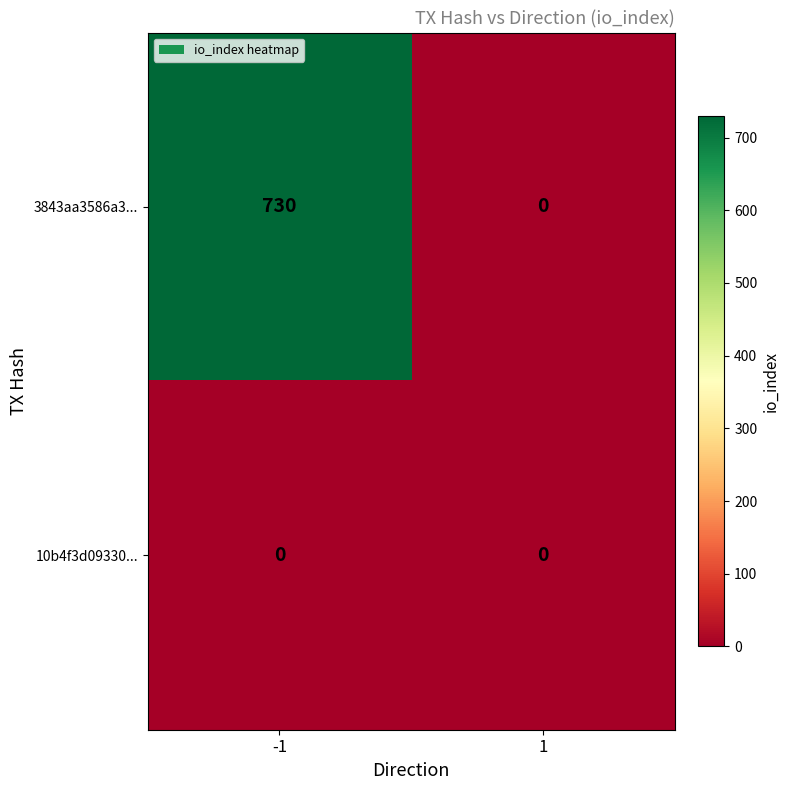

What is the highest value of the 3843aa3586a3... series?

730